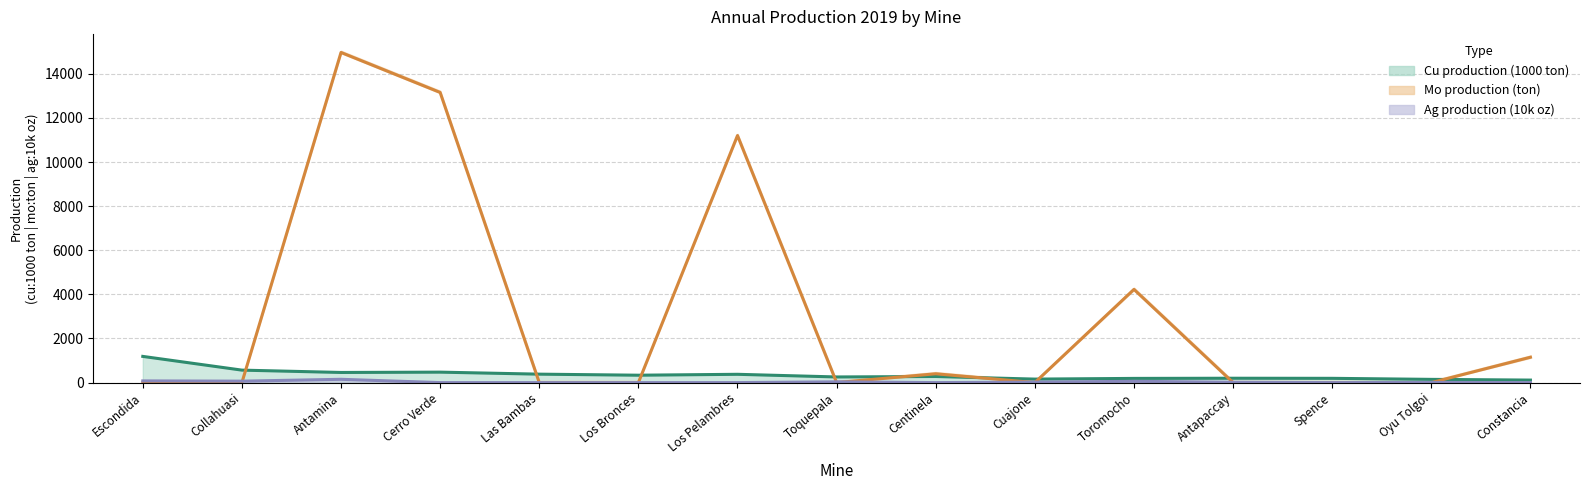

What position from the right is Constancia?

1